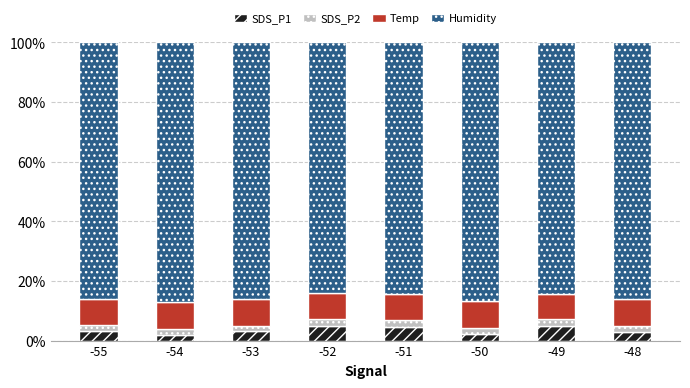

What is the value of the SDS_P1 bar at the 2nd from the left?

2.0